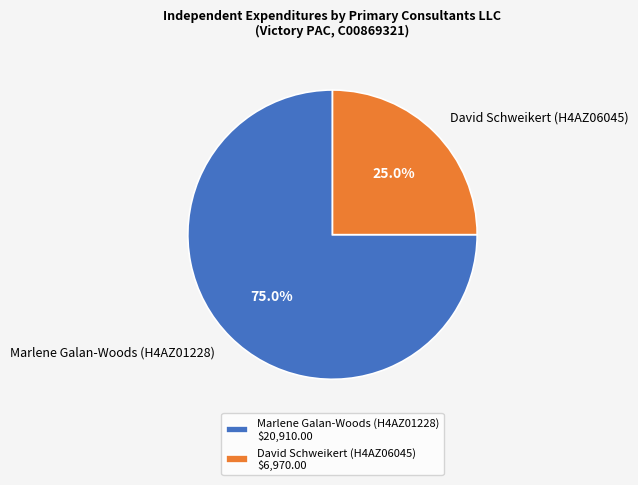

Which slice represents more than half of the pie?

Marlene Galan-Woods (H4AZ01228)